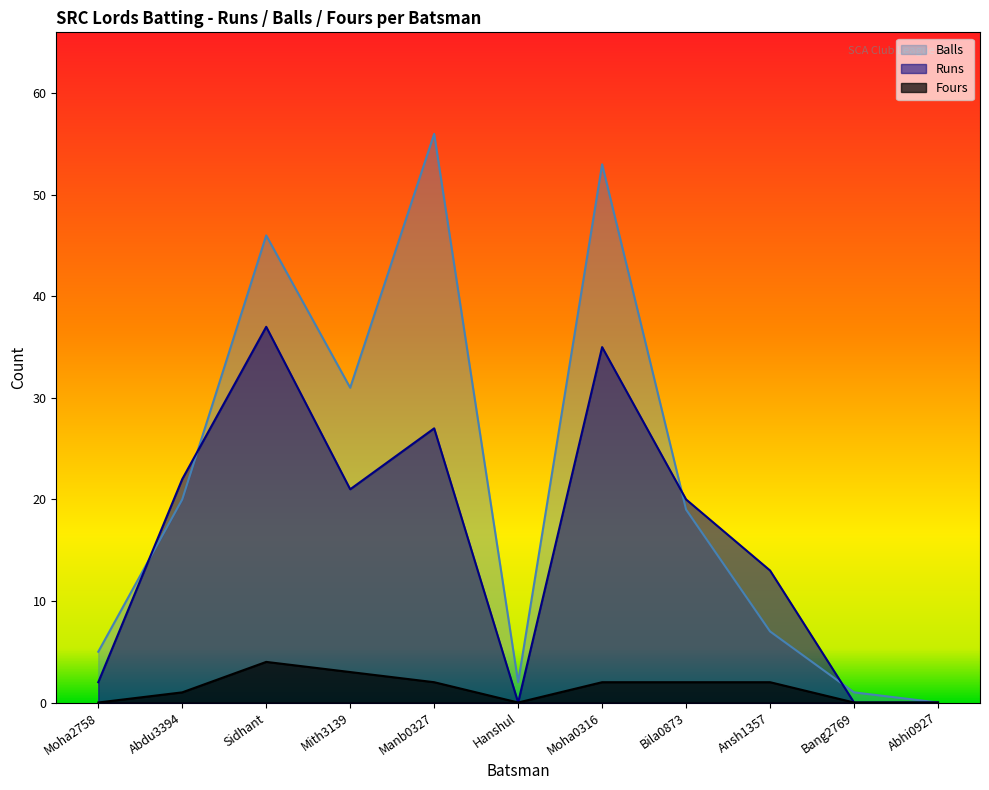

How many Fours values are between 0 and 2?

9